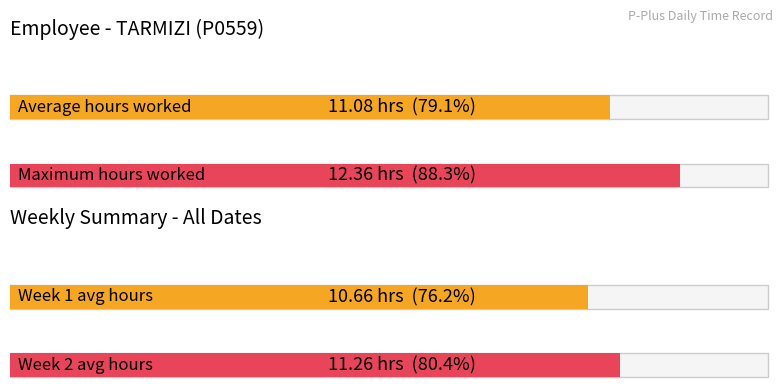

Does the chart contain any negative values?

No